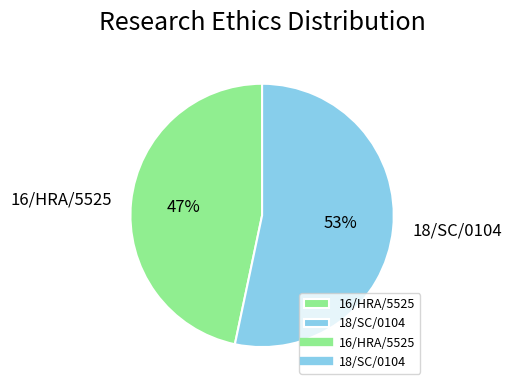

True or false: 16/HRA/5525 accounts for 61% of the total.

False